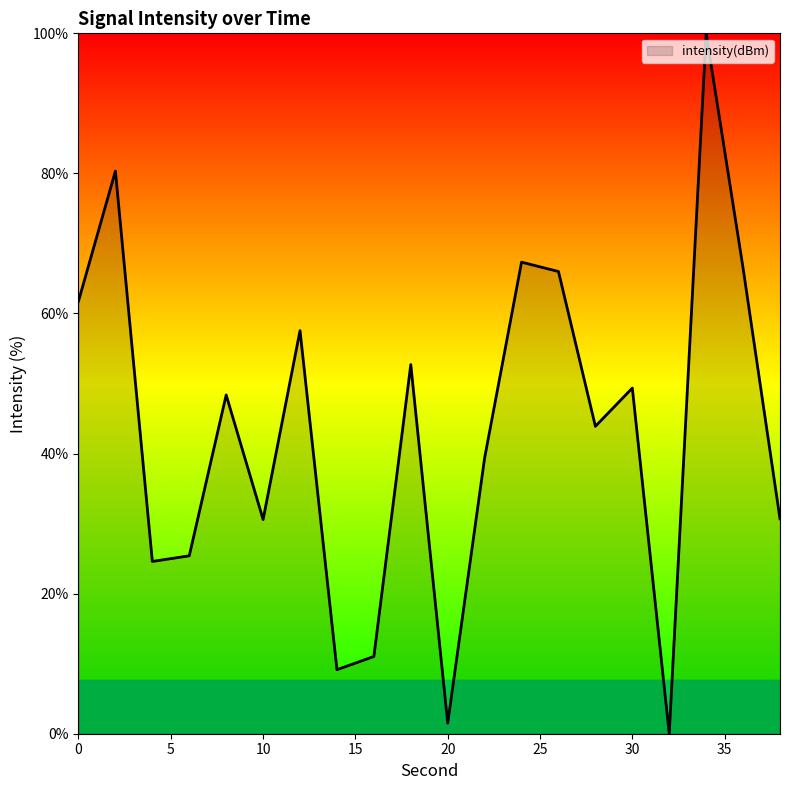

What is the difference between the maximum and minimum values?

100.0